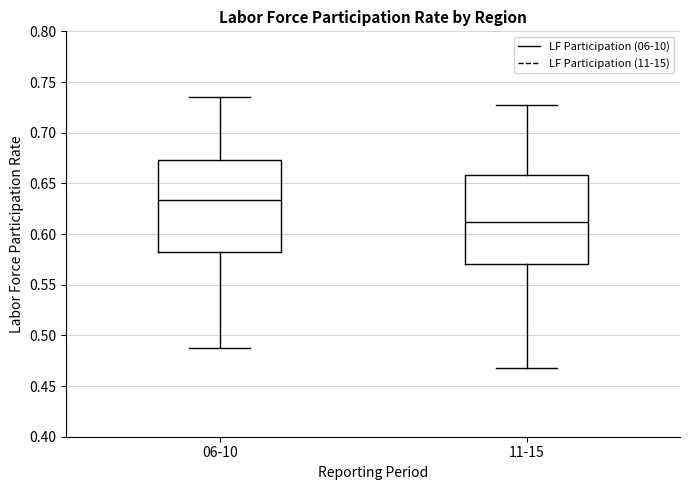

Which box's median line is the highest?

06-10